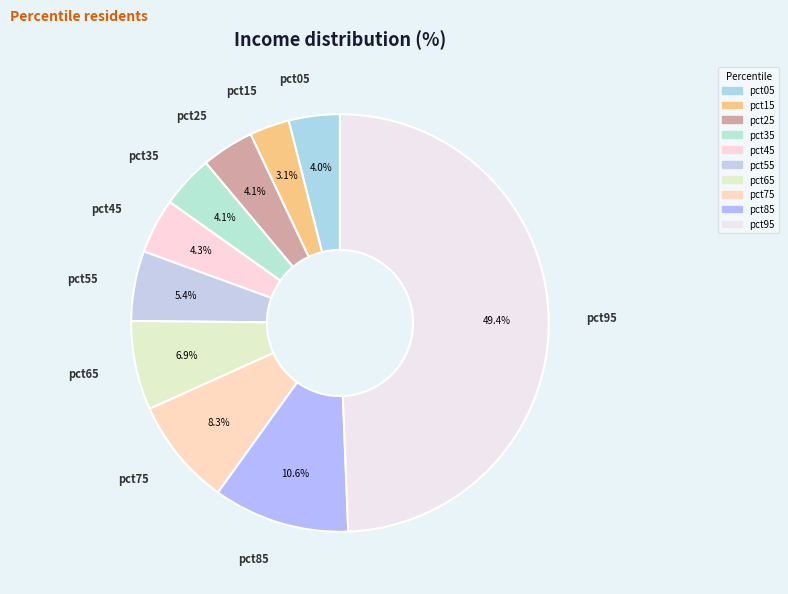

To the nearest percent, what is the average slice percentage?

10%